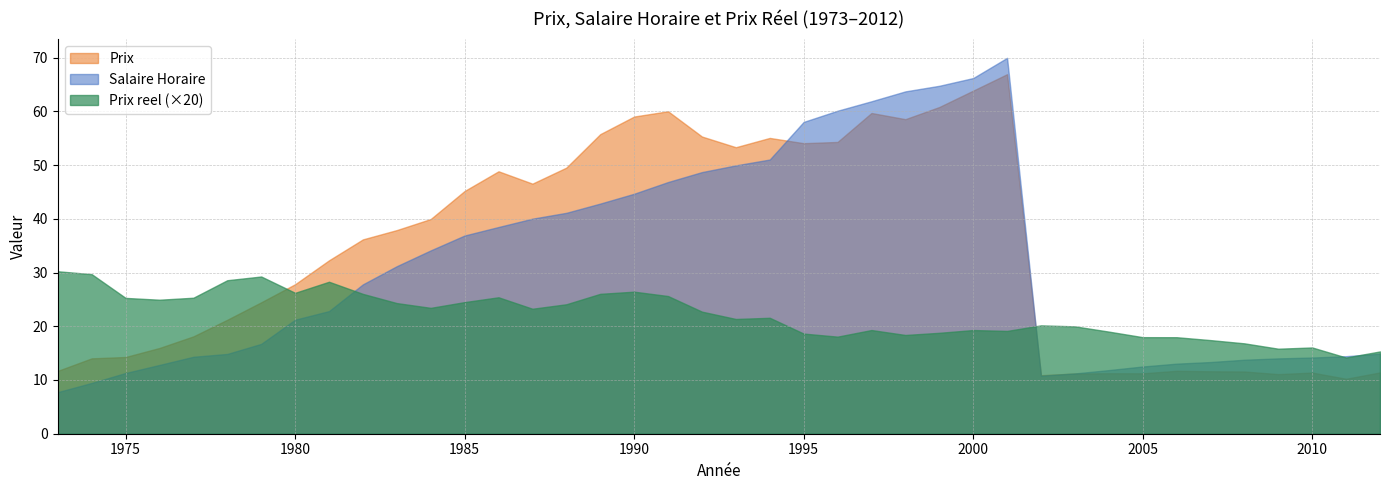

Which label corresponds to the largest value in the chart?

2001